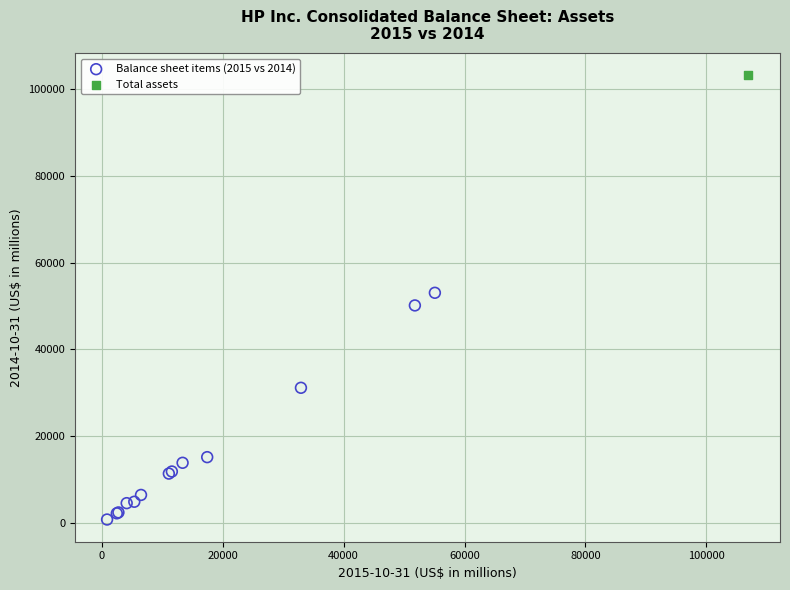

What are all the series names shown in the legend?

Balance sheet items (2015 vs 2014), Total assets